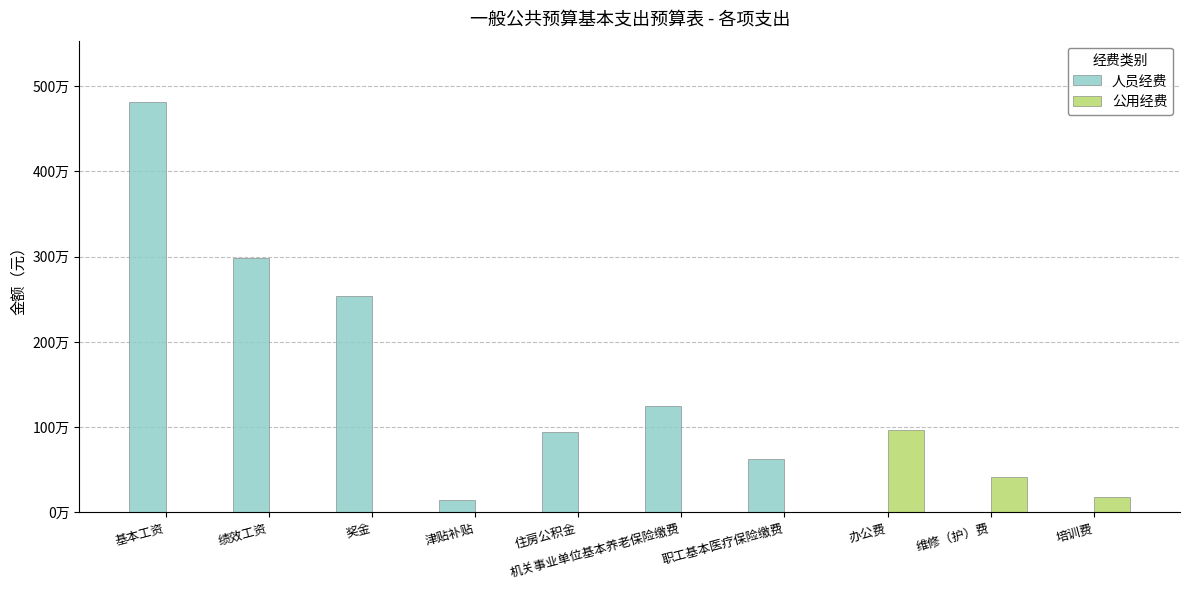

What is the sum of the 公用经费 values at 机关事业单位基本养老保险缴费 and 办公费?

962935.0